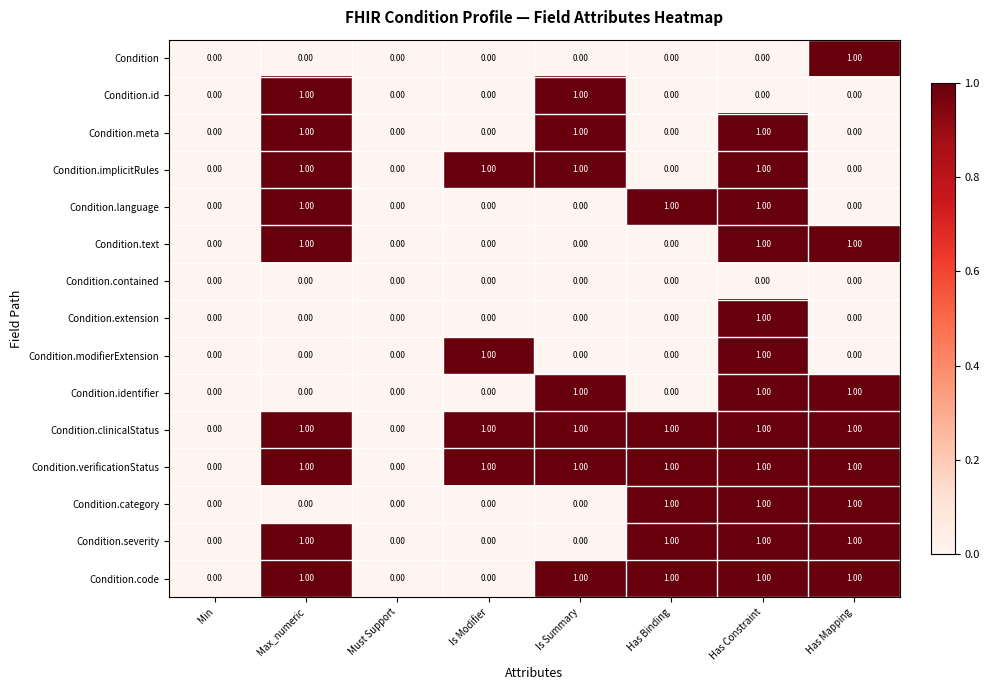

Count the number of categories in the chart.

8